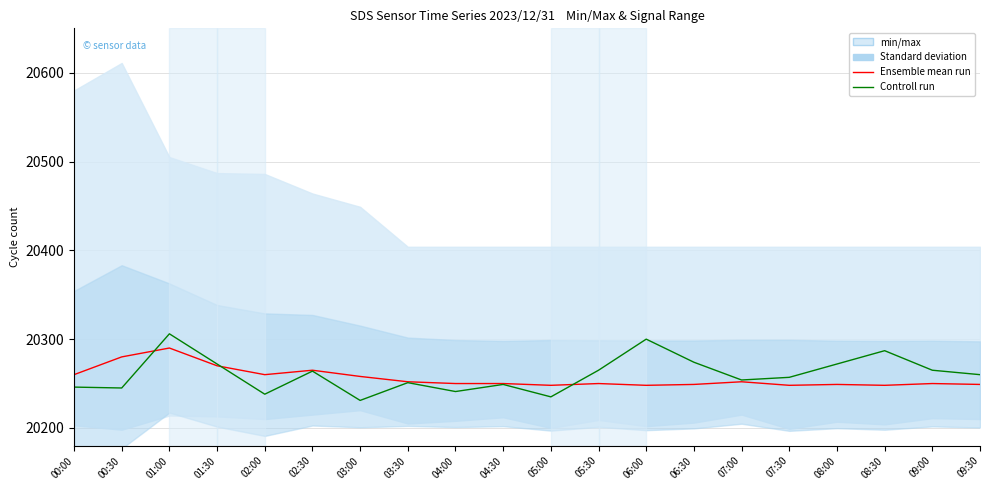

What is the total value across all series at 03:30?

40503